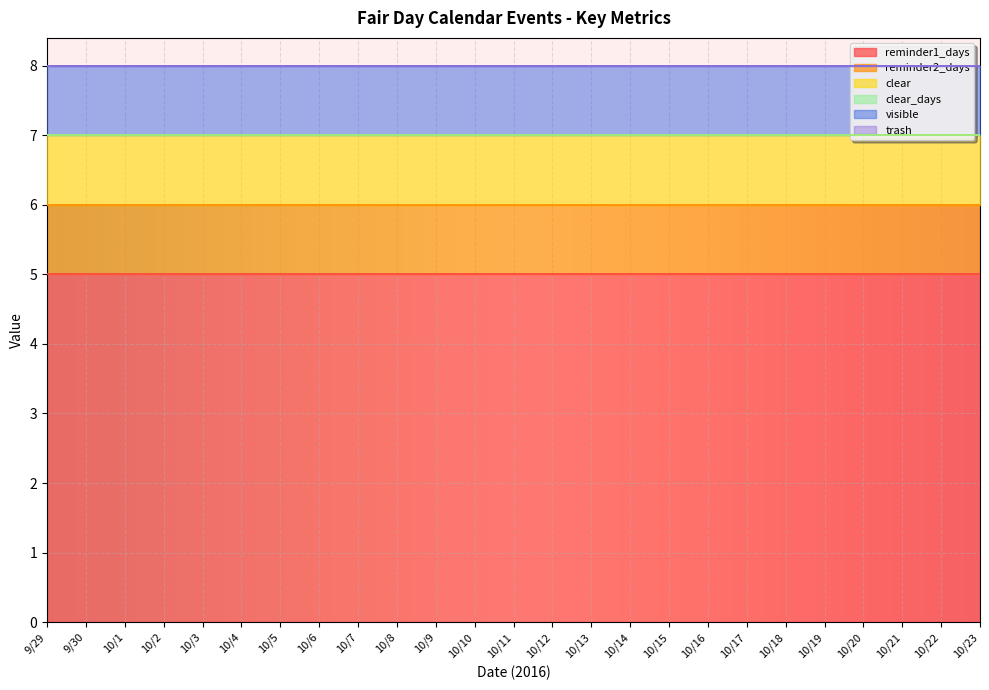

The visible series shows 1 at 10/14. True or false?

True